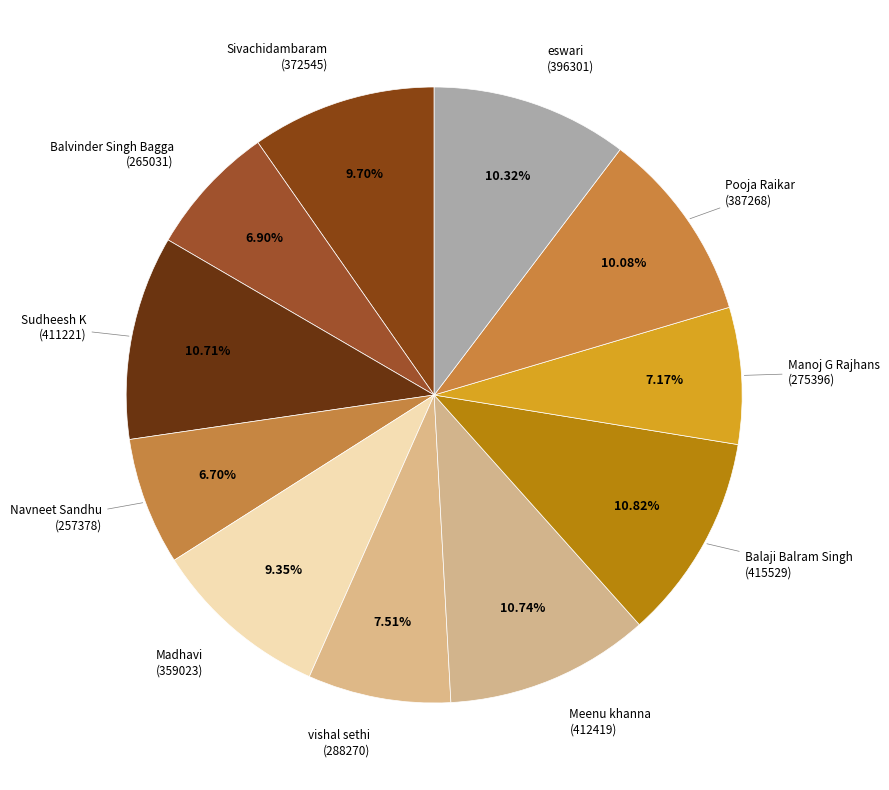

Do Manoj G Rajhans and Balvinder Singh Bagga together represent more than half of the pie?

No